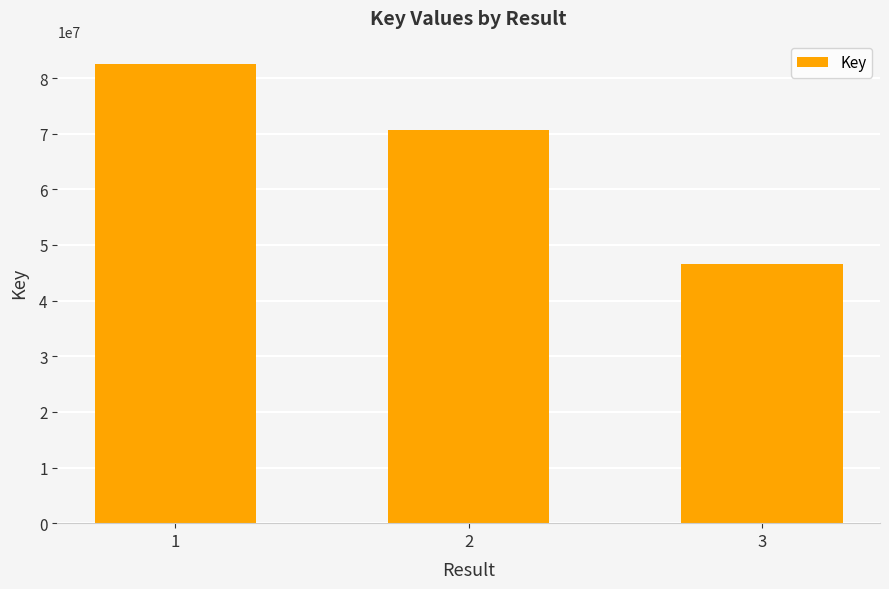

What is the ratio of the value at 2 to the value at 3?

1.5